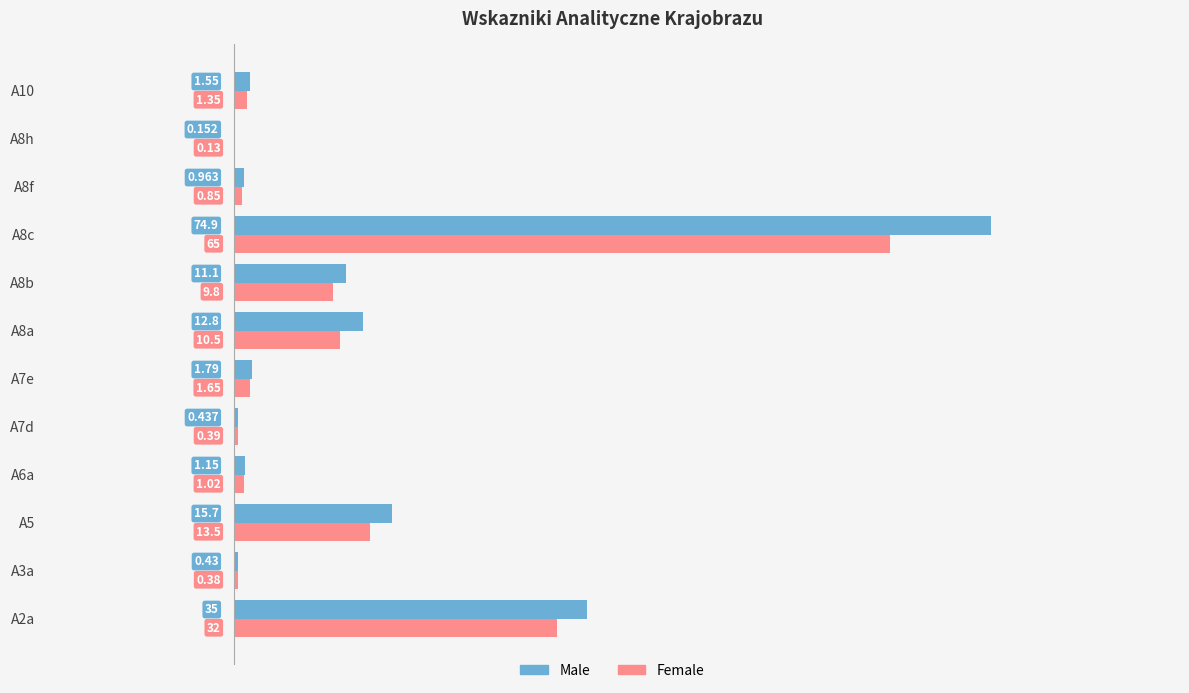

Between A6a and A7d, which series saw the biggest shift?

Male